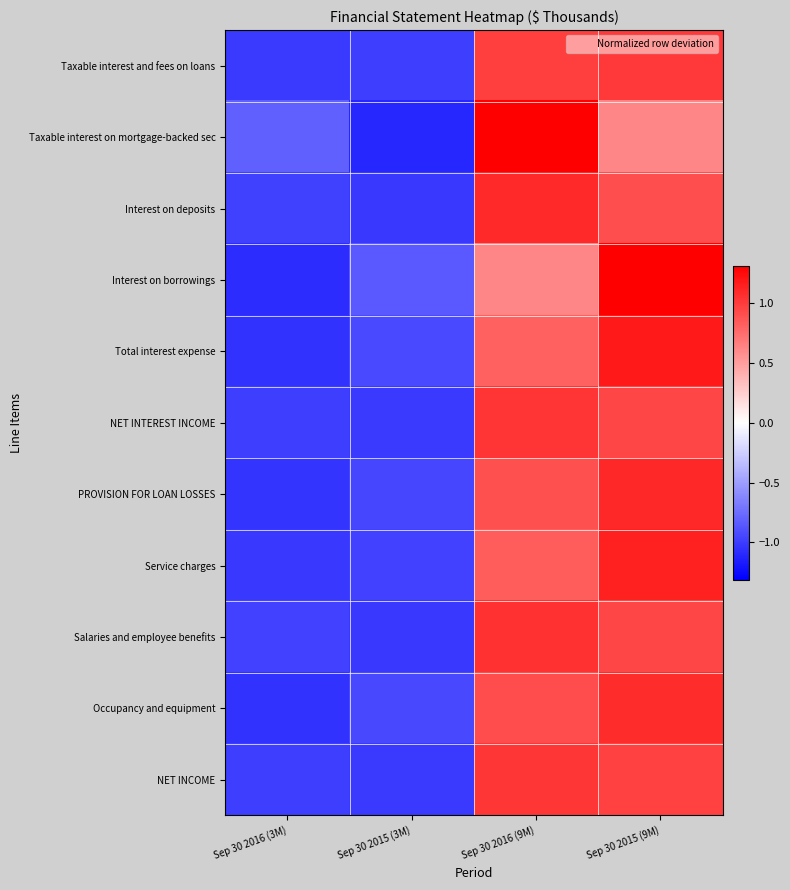

Reading right to left, list all the values displayed in this chart.

Taxable interest and fees on loans: Sep 30 2015 (9M)=1.0	Sep 30 2016 (9M)=1.0	Sep 30 2015 (3M)=-1.0	Sep 30 2016 (3M)=-1.0
Taxable interest on mortgage-backed sec: Sep 30 2015 (9M)=0.6	Sep 30 2016 (9M)=1.3	Sep 30 2015 (3M)=-1.1	Sep 30 2016 (3M)=-0.8
Interest on deposits: Sep 30 2015 (9M)=0.9	Sep 30 2016 (9M)=1.1	Sep 30 2015 (3M)=-1.0	Sep 30 2016 (3M)=-1.0
Interest on borrowings: Sep 30 2015 (9M)=1.3	Sep 30 2016 (9M)=0.6	Sep 30 2015 (3M)=-0.8	Sep 30 2016 (3M)=-1.1
Total interest expense: Sep 30 2015 (9M)=1.2	Sep 30 2016 (9M)=0.8	Sep 30 2015 (3M)=-0.9	Sep 30 2016 (3M)=-1.1
NET INTEREST INCOME: Sep 30 2015 (9M)=1.0	Sep 30 2016 (9M)=1.0	Sep 30 2015 (3M)=-1.0	Sep 30 2016 (3M)=-1.0
PROVISION FOR LOAN LOSSES: Sep 30 2015 (9M)=1.1	Sep 30 2016 (9M)=0.9	Sep 30 2015 (3M)=-1.0	Sep 30 2016 (3M)=-1.0
Service charges: Sep 30 2015 (9M)=1.1	Sep 30 2016 (9M)=0.8	Sep 30 2015 (3M)=-1.0	Sep 30 2016 (3M)=-1.0
Salaries and employee benefits: Sep 30 2015 (9M)=0.9	Sep 30 2016 (9M)=1.1	Sep 30 2015 (3M)=-1.0	Sep 30 2016 (3M)=-1.0
Occupancy and equipment: Sep 30 2015 (9M)=1.1	Sep 30 2016 (9M)=0.9	Sep 30 2015 (3M)=-0.9	Sep 30 2016 (3M)=-1.1
NET INCOME: Sep 30 2015 (9M)=1.0	Sep 30 2016 (9M)=1.0	Sep 30 2015 (3M)=-1.0	Sep 30 2016 (3M)=-1.0